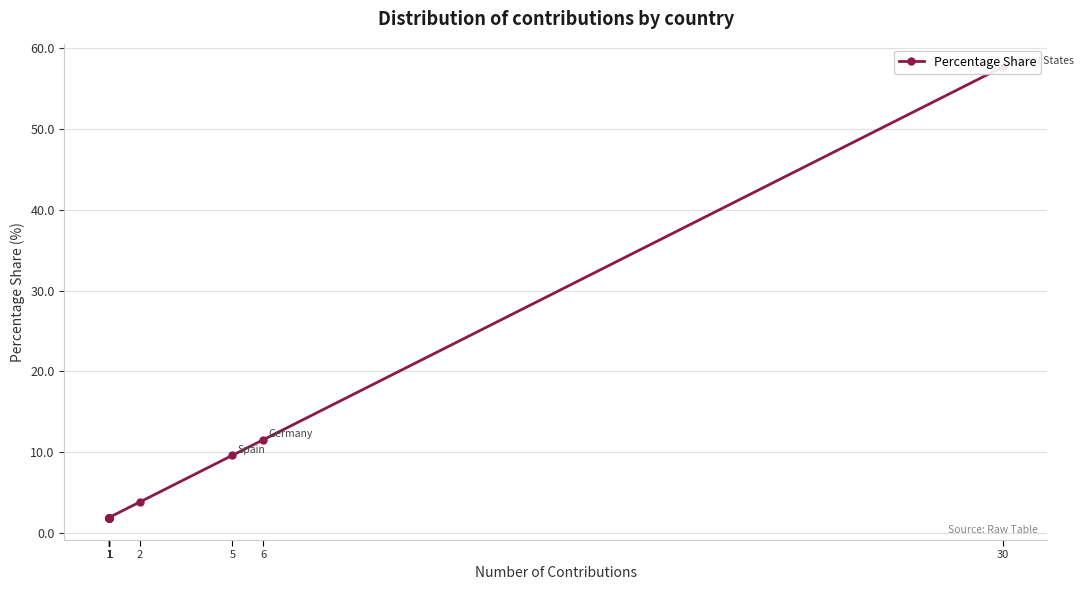

Between 1 and 6, which is larger?

6